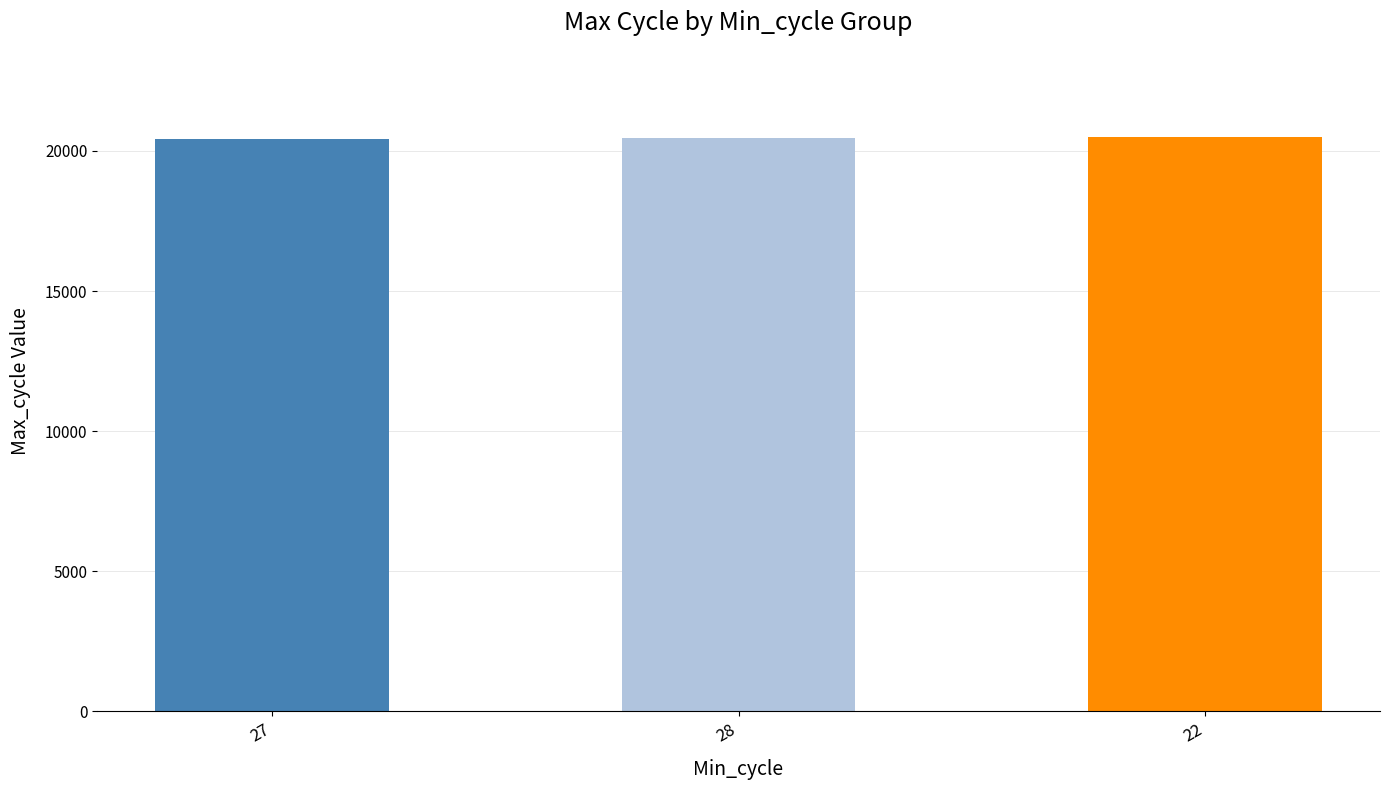

What is the minimum value shown in the chart?

20439